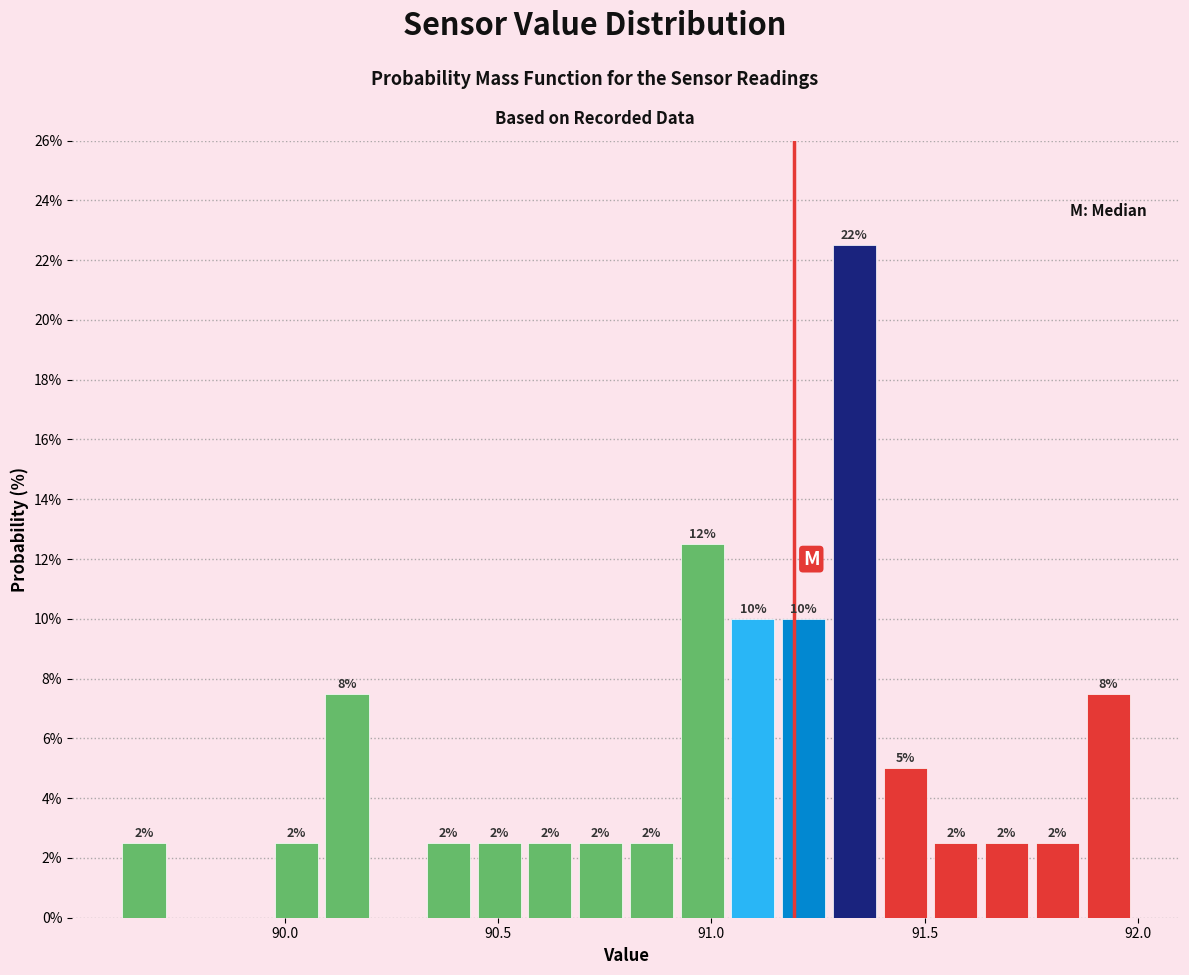

Read against the x-axis, roughly where is the centre of the tallest bar?

91.35